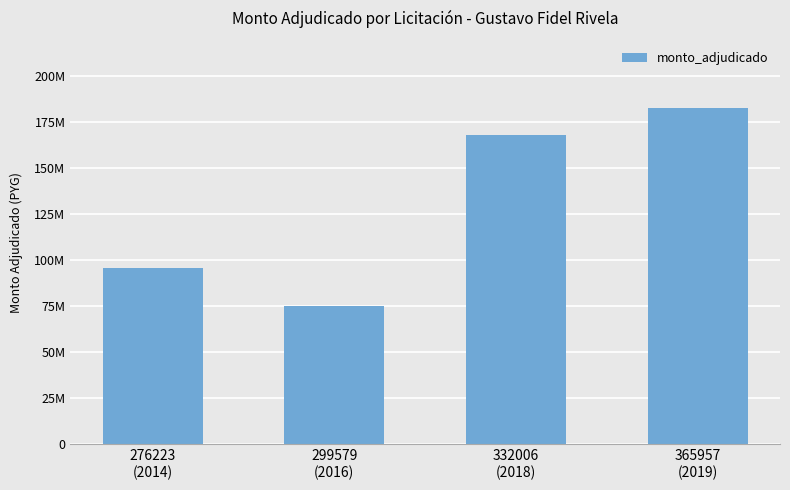

List the labels in order of value, smallest first.

299579
(2016), 276223
(2014), 332006
(2018), 365957
(2019)